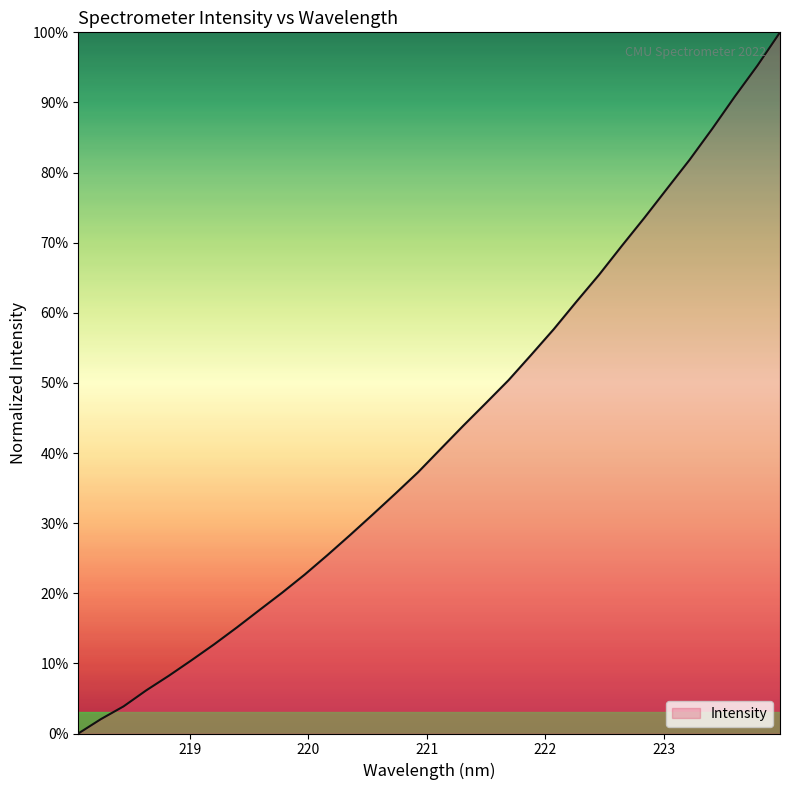

Reading left to right, list all the values displayed in this chart.

0.0	2.1	3.9	6.2	8.2	10.5	12.7	15.1	17.6	20.1	22.7	25.4	28.3	31.2	34.2	37.3	40.6	43.9	47.1	50.4	54.0	57.7	61.6	65.4	69.5	73.5	77.7	81.8	86.2	90.8	95.3	100.0